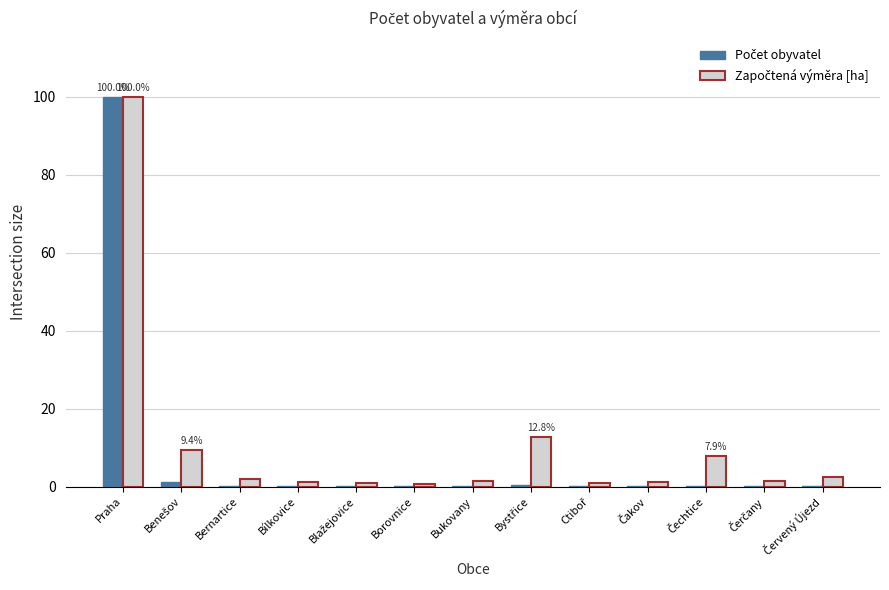

At which category is the sum across all series the highest?

Praha